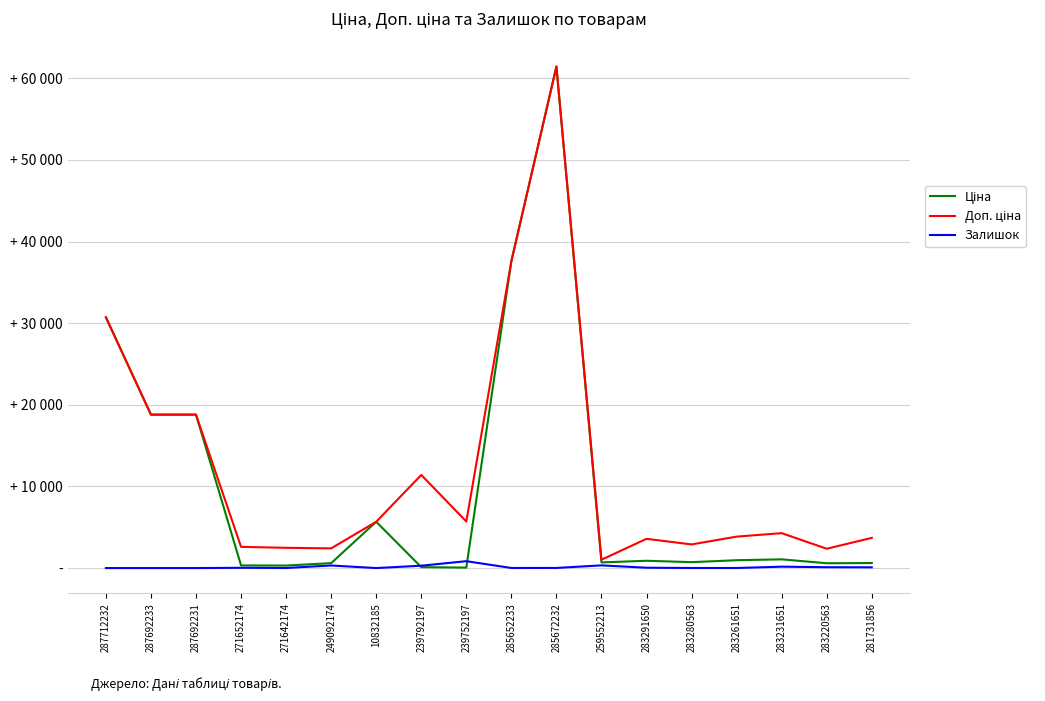

Does the chart have visible grid lines?

Yes